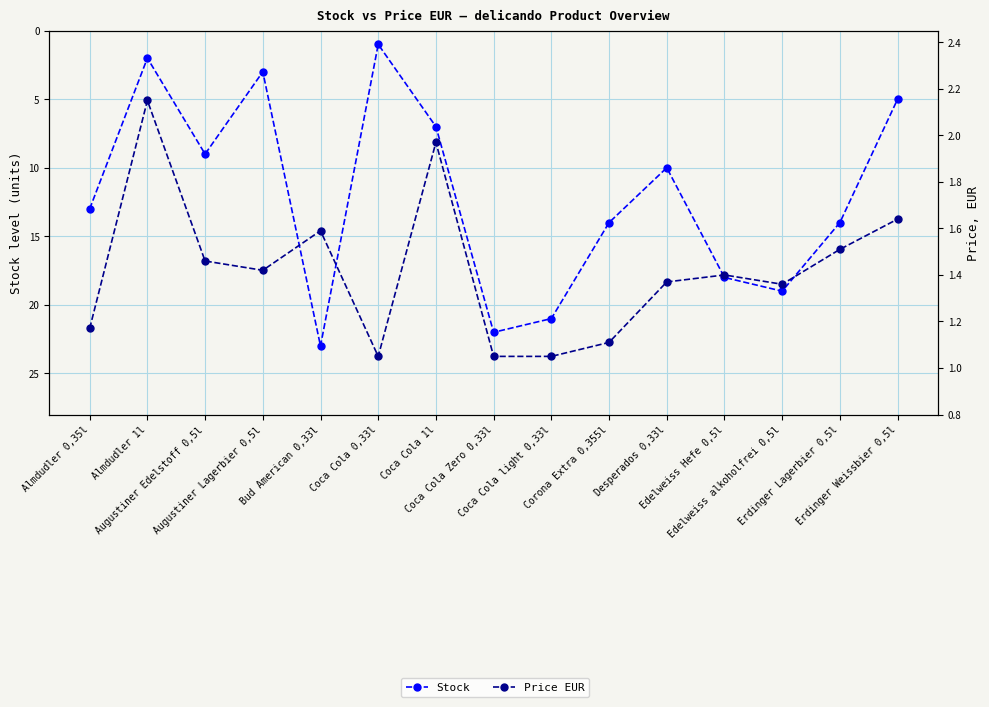

What is the total value across all series at Desperados 0,33l?

11.4